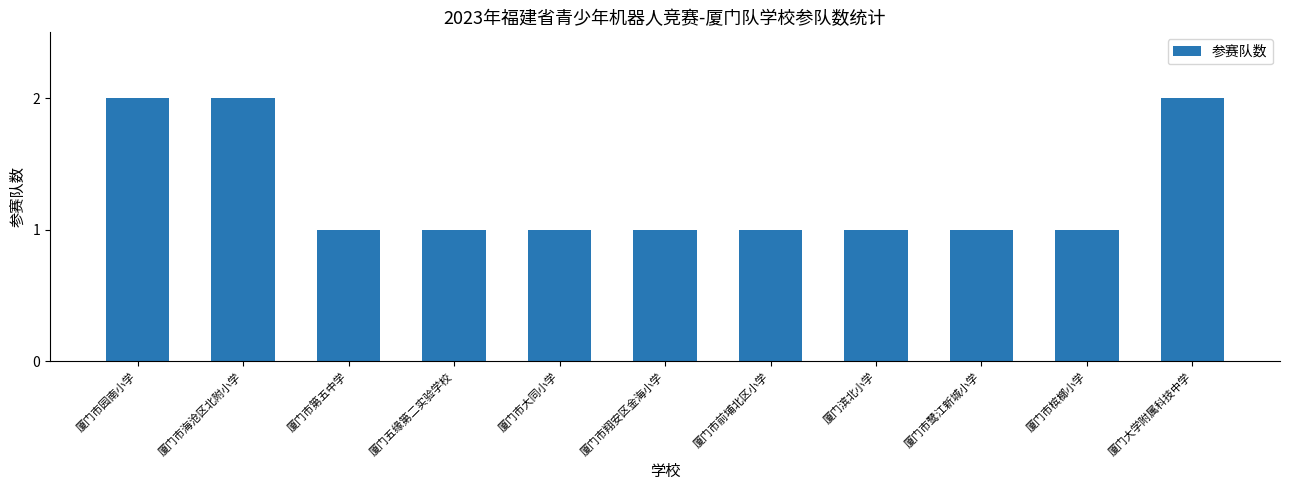

What is the ratio of the value at 厦门五缘第二实验学校 to the value at 厦门市园南小学?

0.5